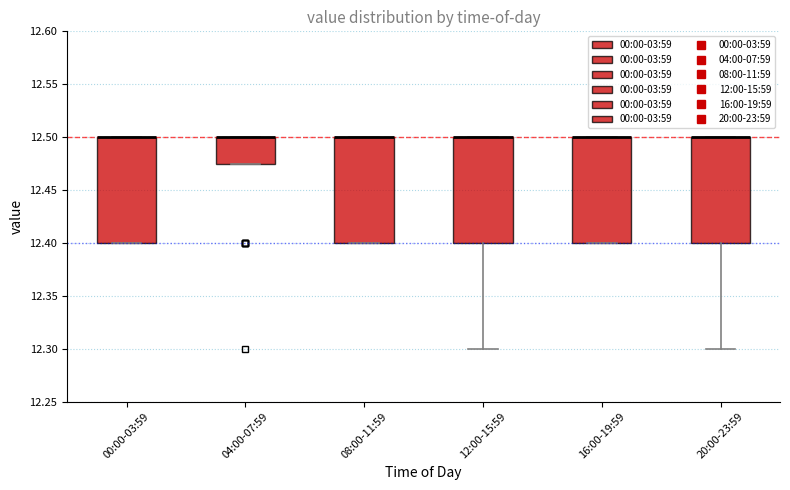

Where is the lower edge of the box for 12:00-15:59 on the y-axis? The values are not printed on the chart, so give them approximately, as read against the axis.

12.400